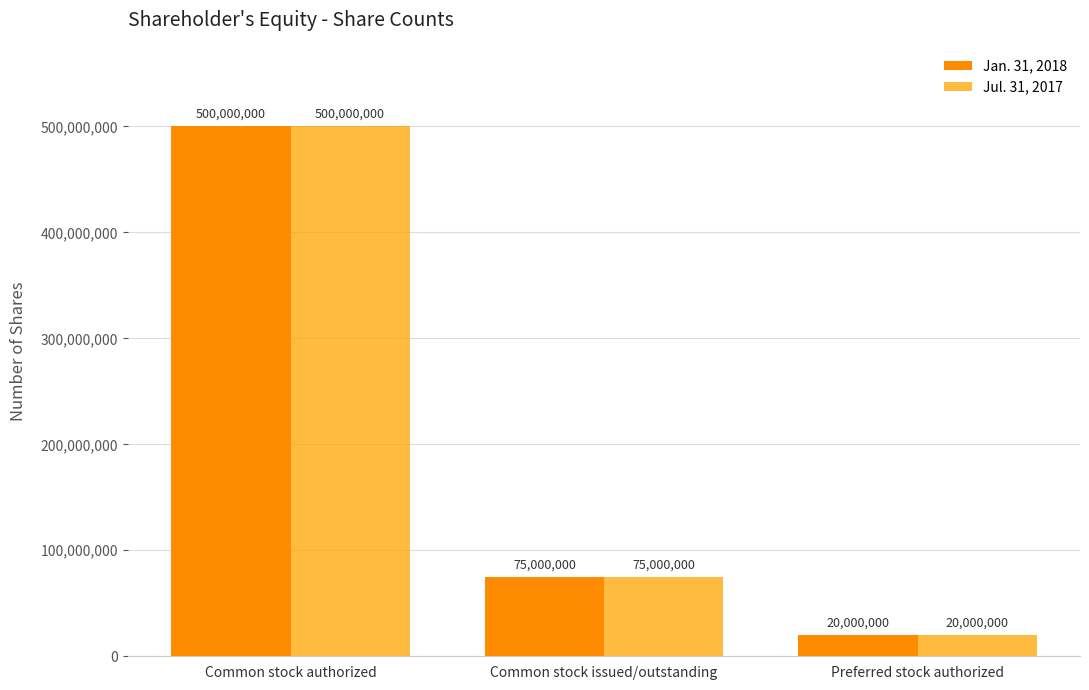

How many data points in Jan. 31, 2018 are less than 75000000?

1